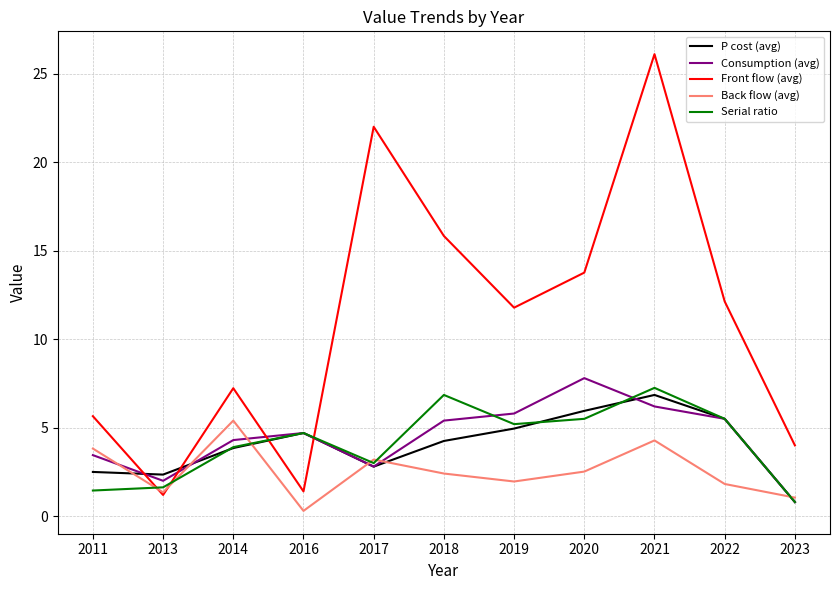

How many values in the Consumption (avg) series are below 4?

4